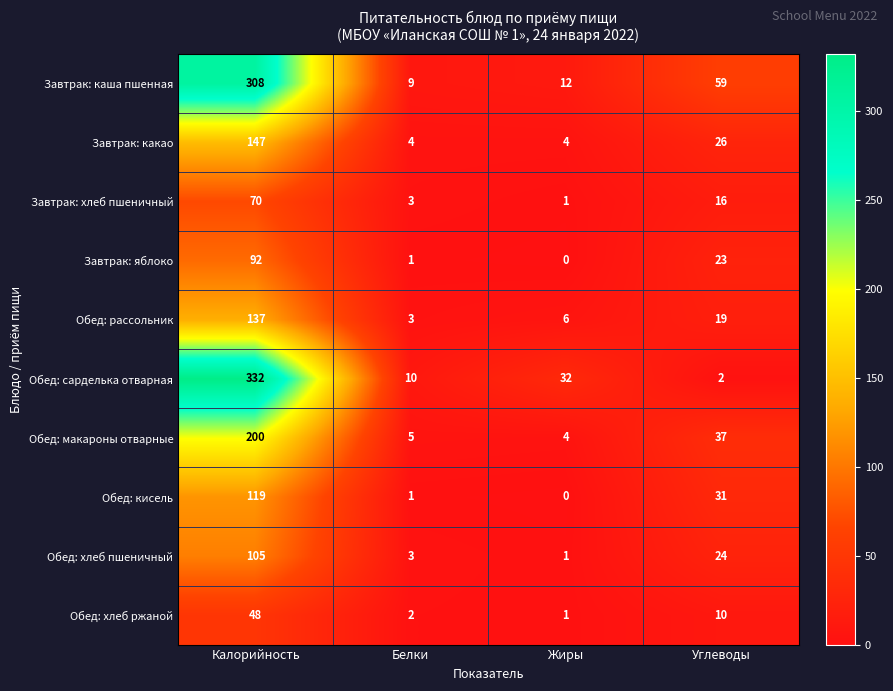

Read the Завтрак: хлеб пшеничный value at Белки.

3